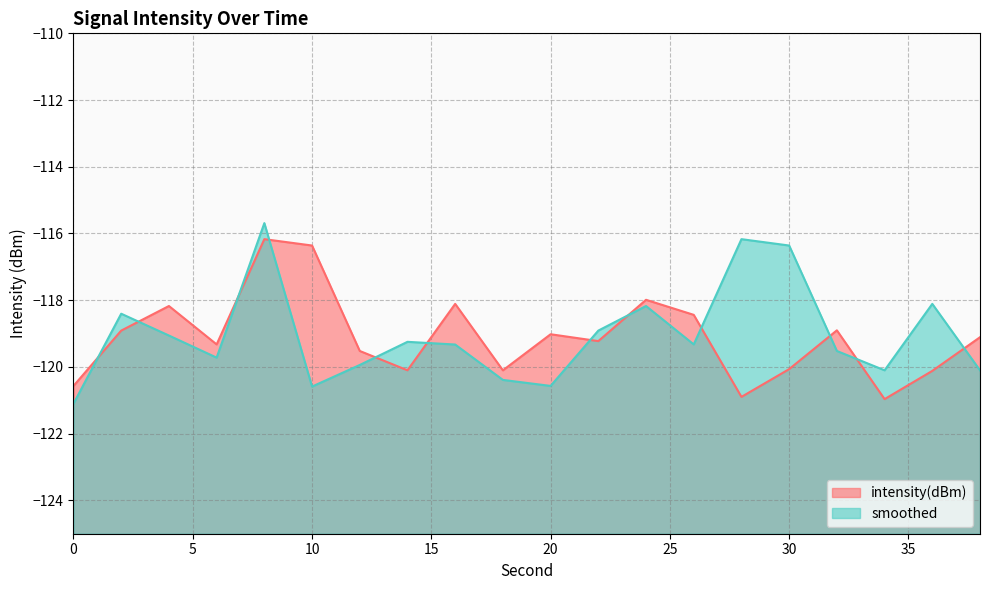

Reading left to right, extract all data points from this chart.

intensity(dBm): -120.6	-118.9	-118.2	-119.3	-116.2	-116.4	-119.5	-120.1	-118.1	-120.1	-119.0	-119.2	-118.0	-118.4	-120.9	-120.1	-118.9	-121.0	-120.1	-119.1
smoothed: -121.1	-118.4	-119.1	-119.7	-115.7	-120.6	-119.9	-119.2	-119.3	-120.4	-120.6	-118.9	-118.2	-119.3	-116.2	-116.4	-119.5	-120.1	-118.1	-120.1